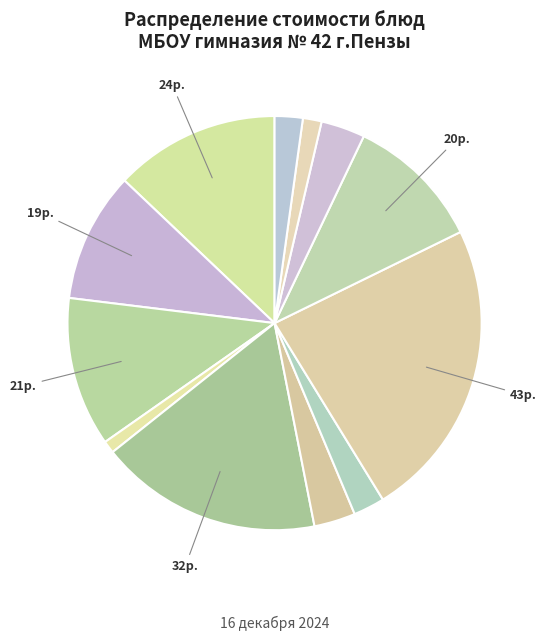

Count the number of slices in the pie.

12